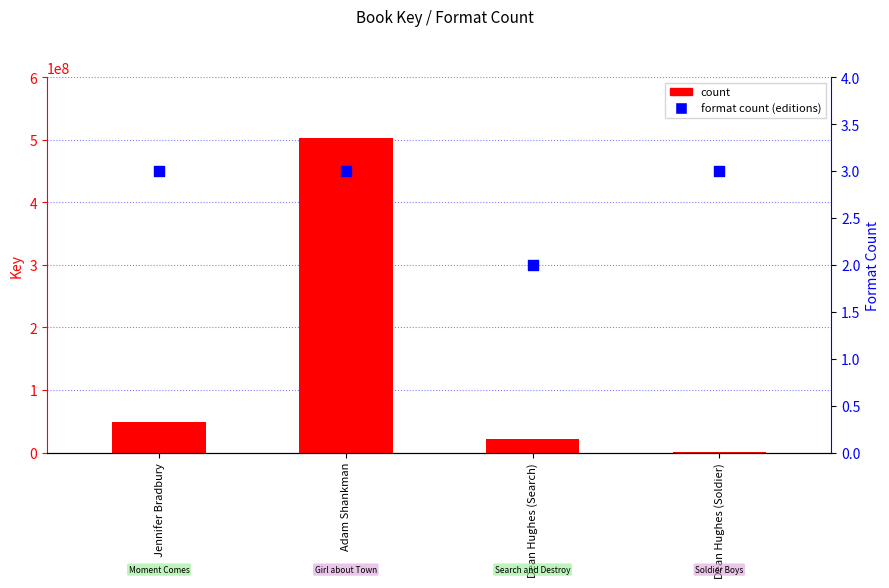

Is the value of format count (editions) at Dean Hughes (Soldier) greater than the value of count at Adam Shankman?

No